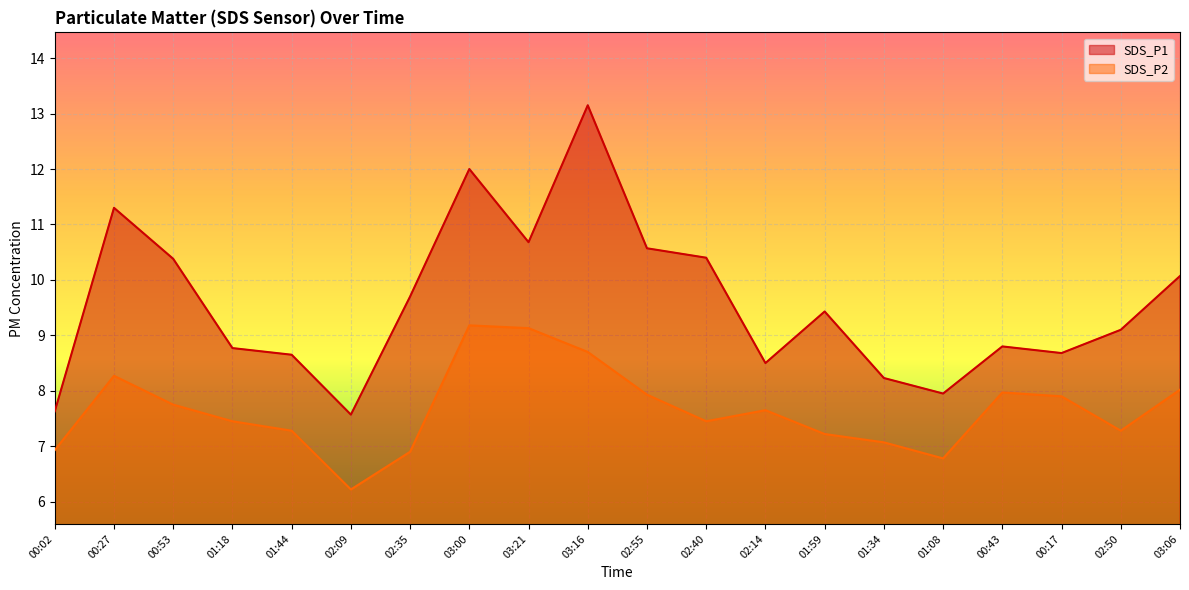

Between 00:02 and 00:53, which is larger?

00:53